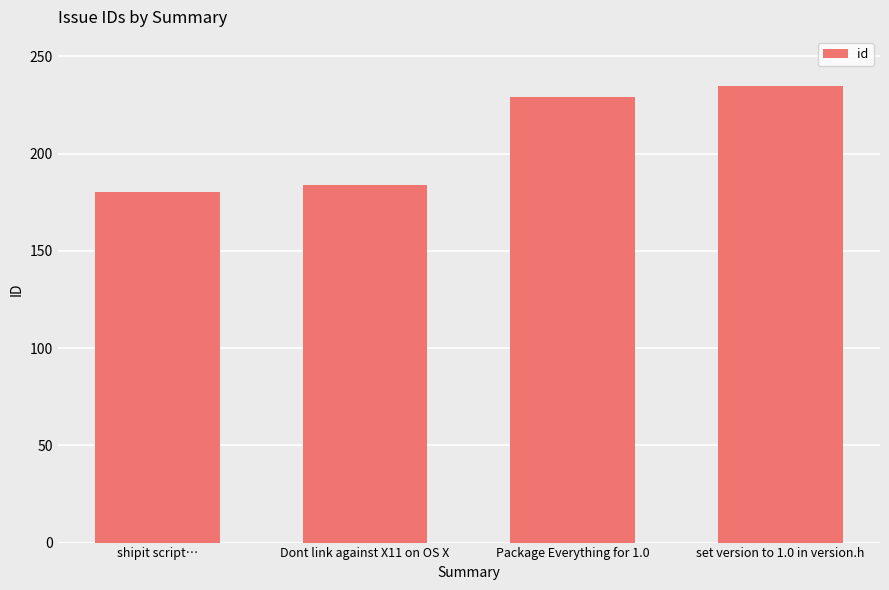

Reading left to right, what are all the values shown in this chart?

shipit script…=180	Dont link against X11 on OS X=184	Package Everything for 1.0=229	set version to 1.0 in version.h=235